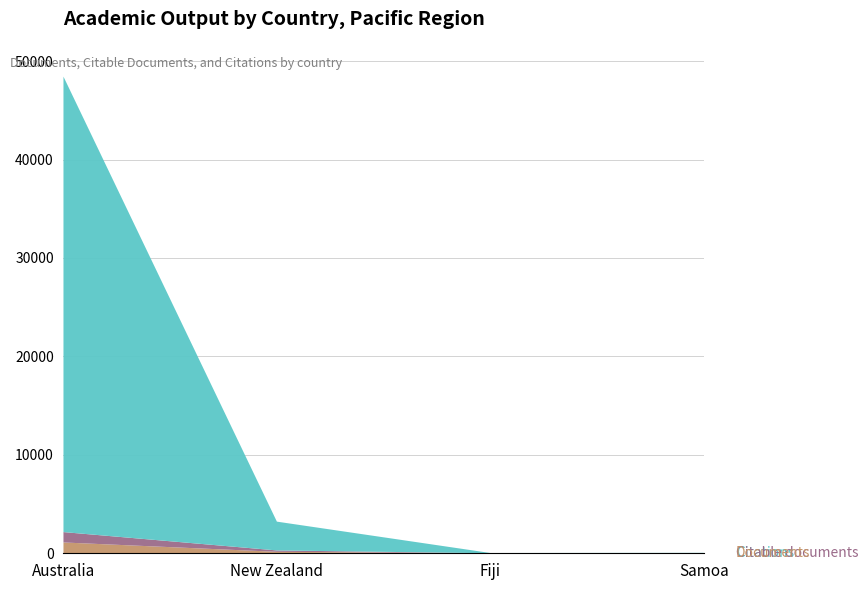

Reading left to right, extract all data points from this chart.

Documents: 1099	149	2	1
Citable documents: 1054	140	2	1
Citations: 46274	2926	25	43